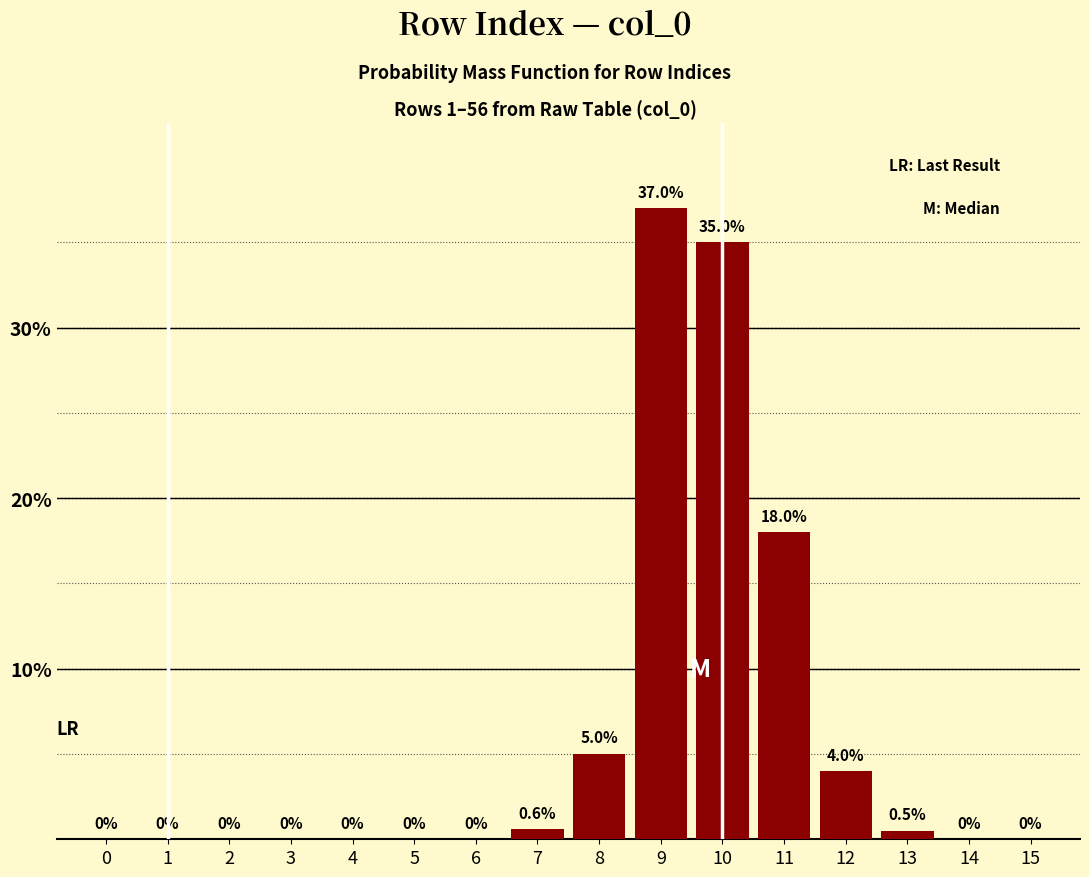

Reading right to left, list all the values displayed in this chart.

15=0.0	14=0.0	13=0.5	12=4.0	11=18.0	10=35.0	9=37.0	8=5.0	7=0.6	6=0.0	5=0.0	4=0.0	3=0.0	2=0.0	1=0.0	0=0.0